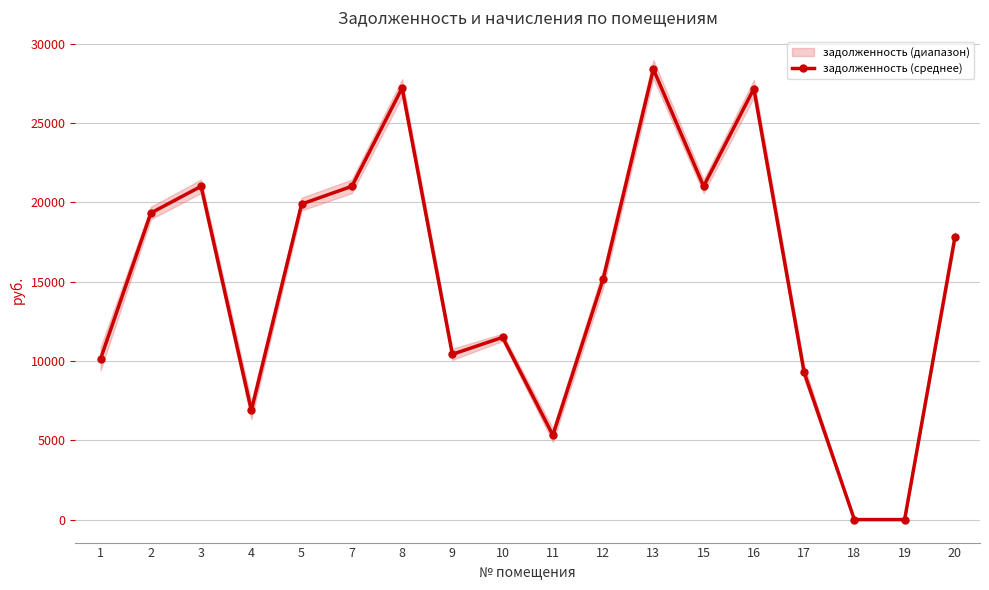

How many categories are shown in the chart?

18